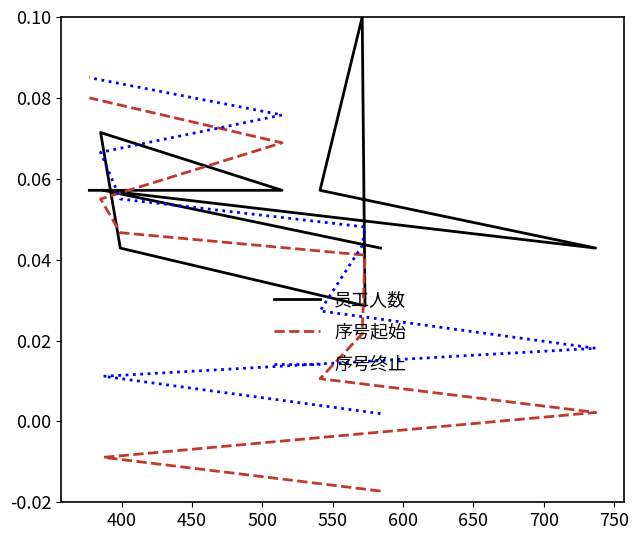

True or false: 序号起始 has more than 0 interior local peaks.

False